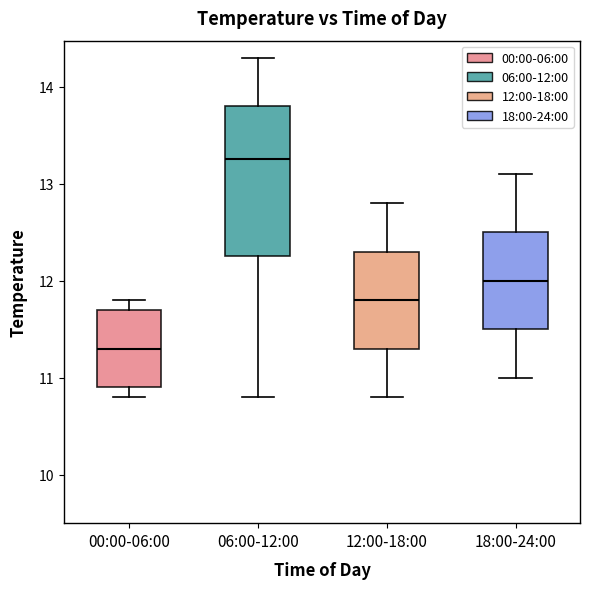

Which box's median line is the lowest?

00:00-06:00